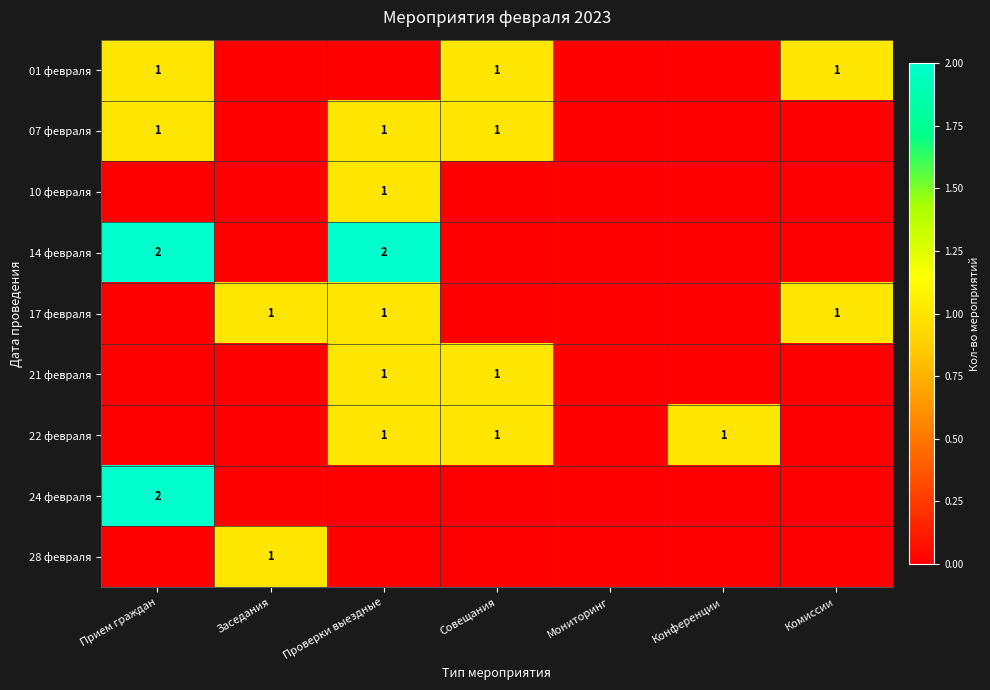

Is it true that 24 февраля equals 2 at Прием граждан?

True